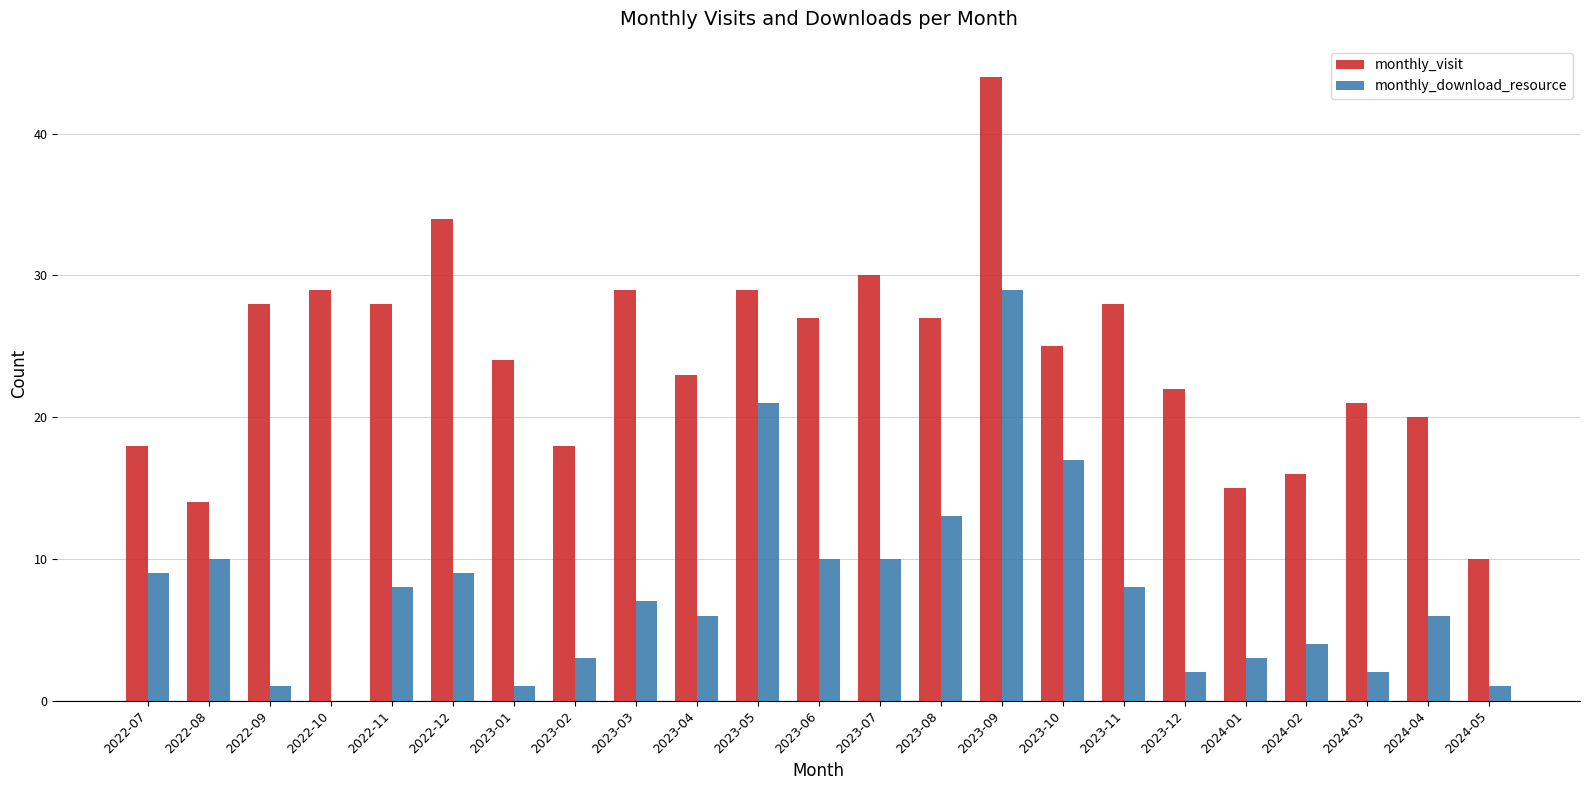

Between 2023-05 and 2023-08, which series saw the biggest shift?

monthly_download_resource